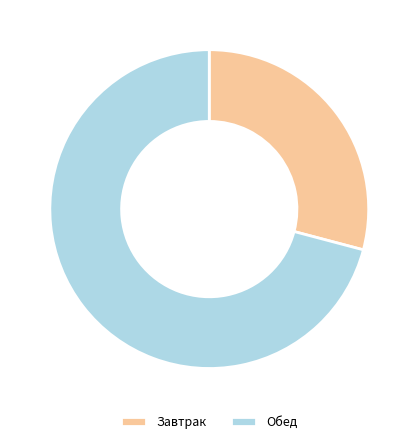

The Обед slice represents 71% of the pie. True or false?

True